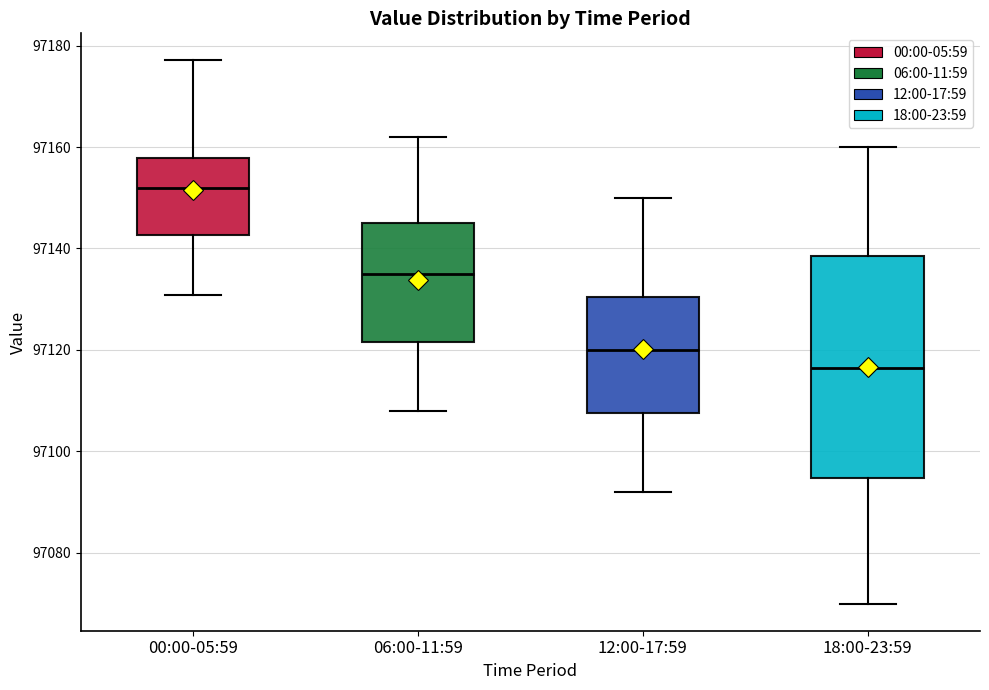

Reading left to right, transcribe this box plot: for each box, give where its median line is, the range the box spans, and where its two whiskers end, as read against the y-axis. The values are not printed on the chart, so give them approximately, as read against the axis.

00:00-05:59: median 97152, box 97142 to 97158, whiskers 97130 to 97178
06:00-11:59: median 97136, box 97122 to 97146, whiskers 97108 to 97162
12:00-17:59: median 97120, box 97108 to 97130, whiskers 97092 to 97150
18:00-23:59: median 97116, box 97094 to 97138, whiskers 97070 to 97160